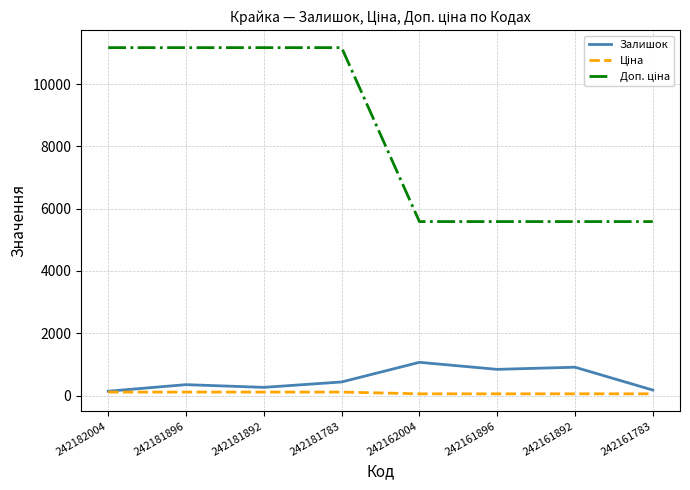

Count the number of categories in the chart.

8